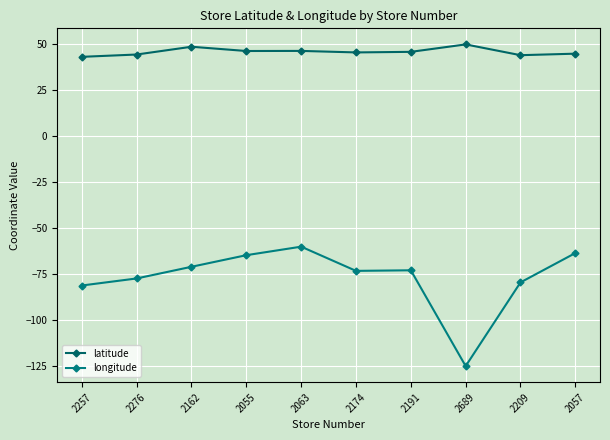

How many values in the longitude series are below -72?

6